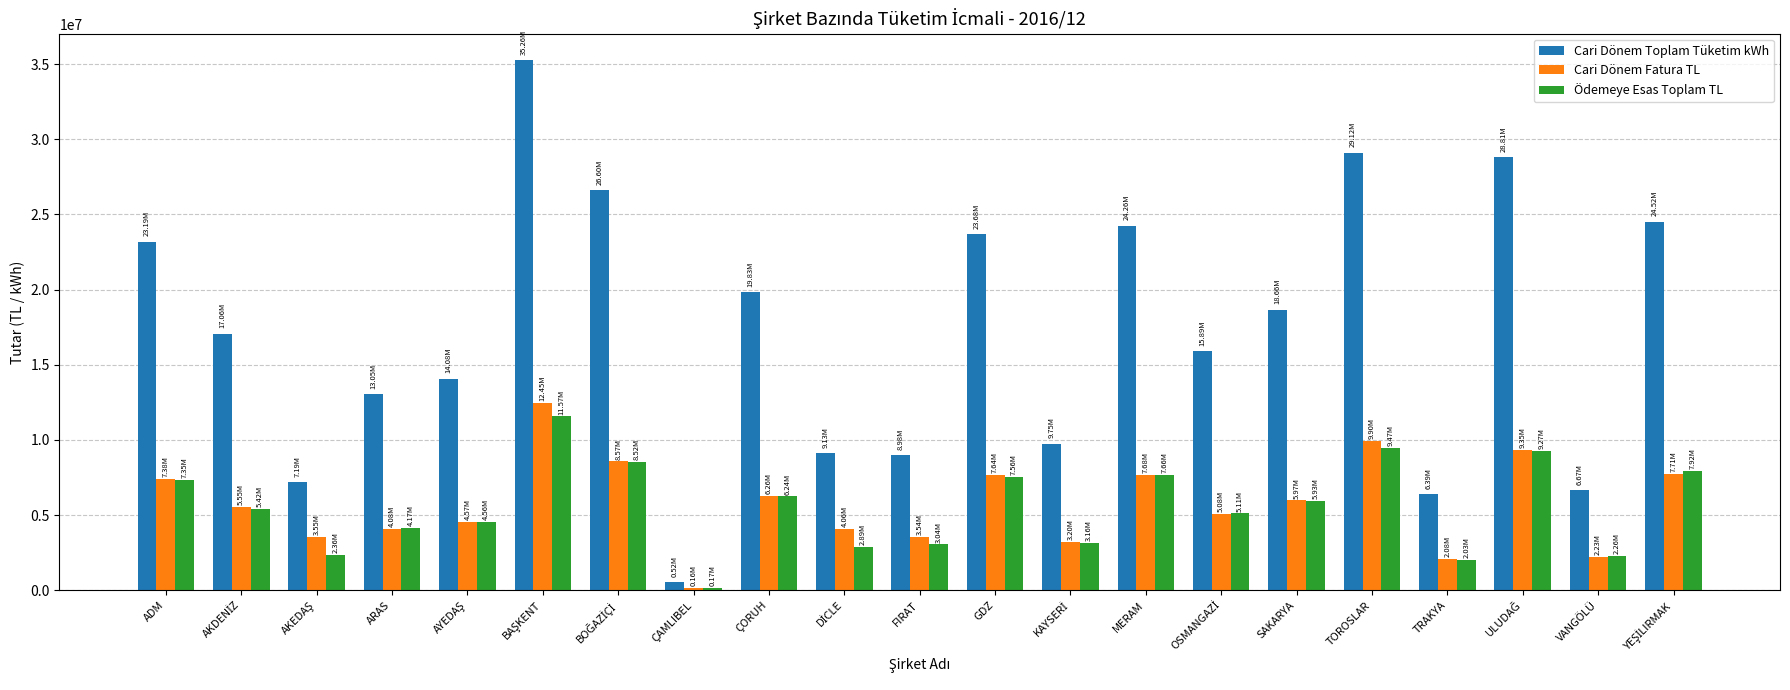

Which series has the largest range (max minus min)?

Cari Dönem Toplam Tüketim kWh